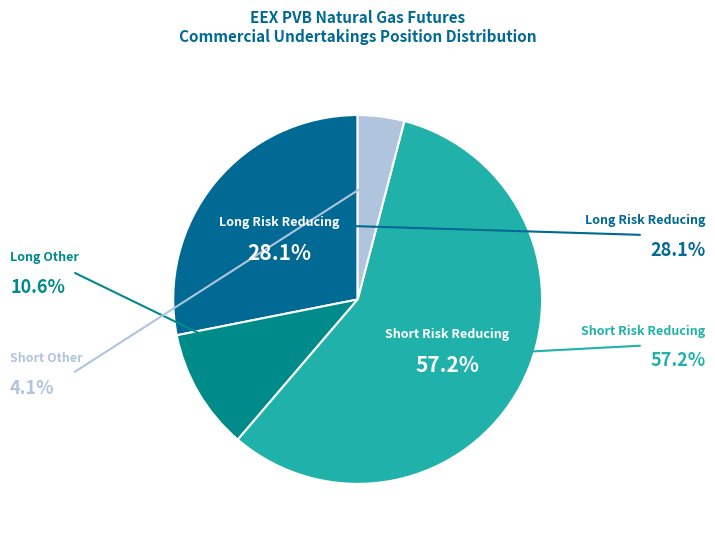

How much of the chart is everything except Short Risk Reducing?

42.8%